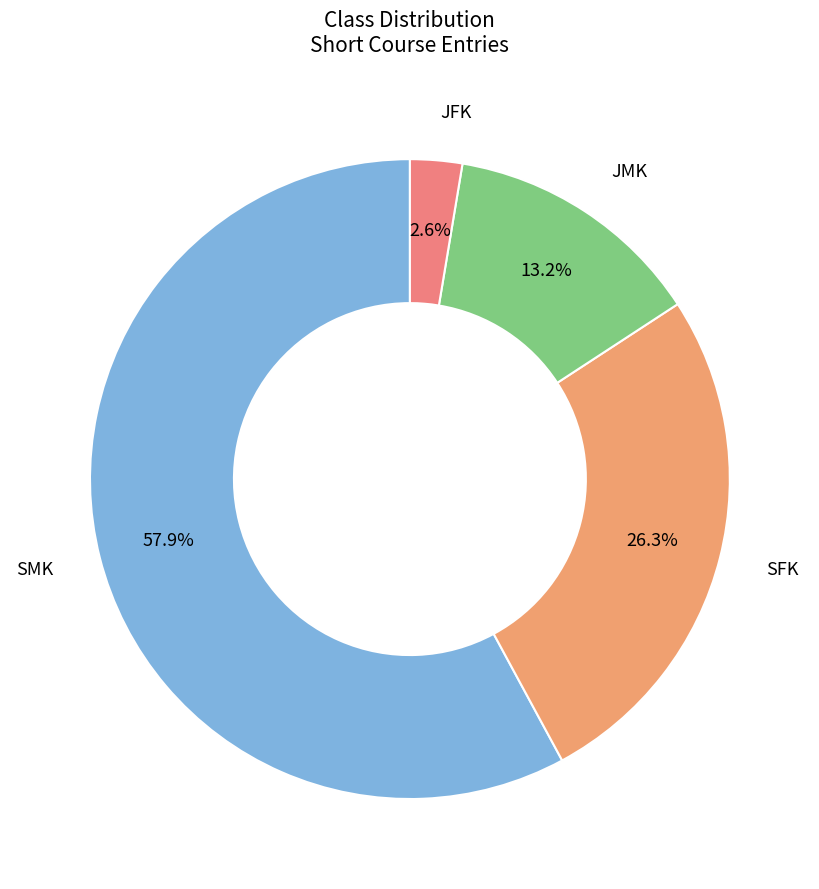

What is the majority slice?

SMK